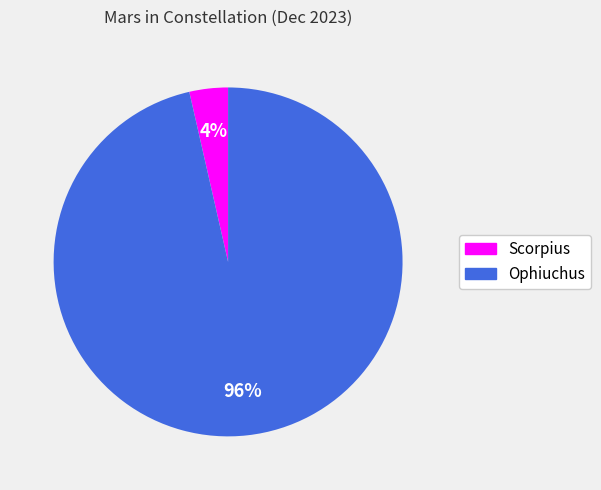

What is the largest slice in the pie chart?

Ophiuchus